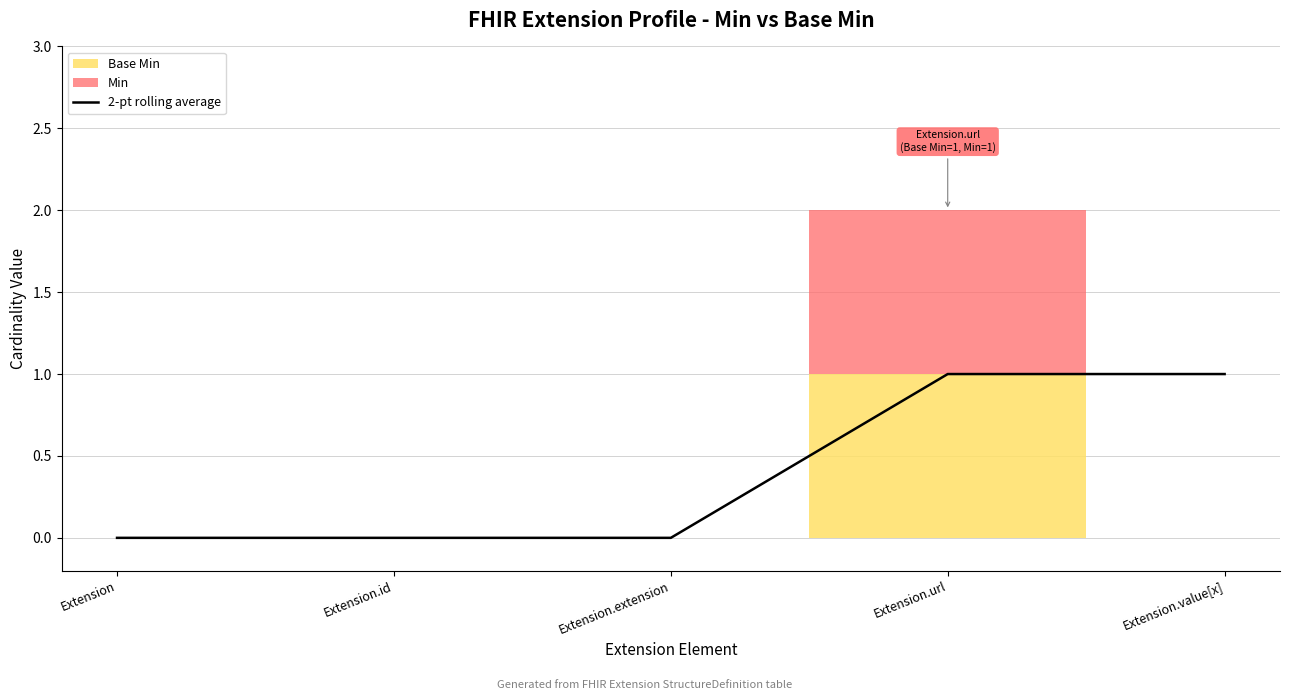

Reading right to left, extract all data points from this chart.

1	1	0	0	0